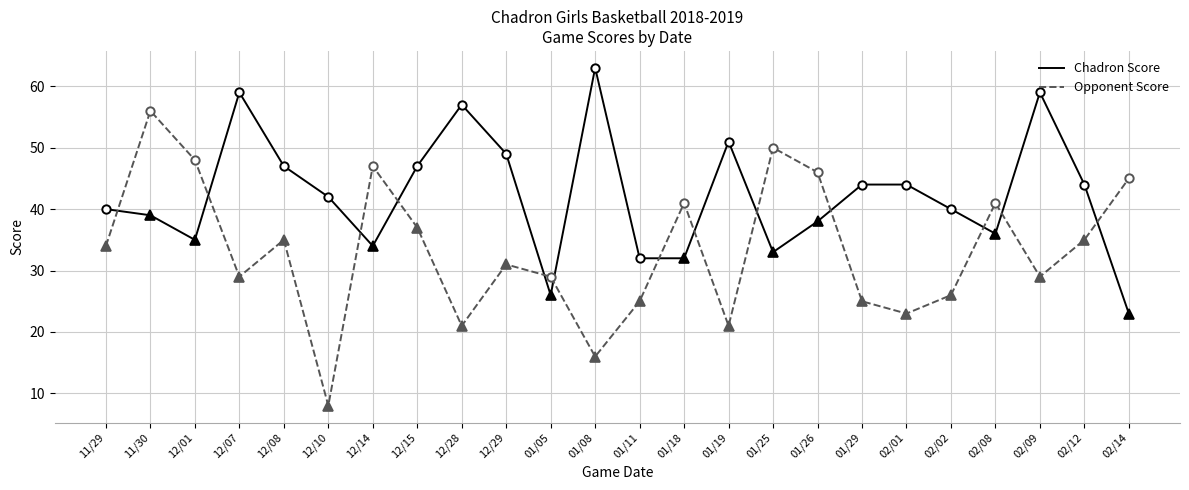

Reading right to left, transcribe all the data shown in this chart.

Chadron Score: 02/14=23	02/12=44	02/09=59	02/08=36	02/02=40	02/01=44	01/29=44	01/26=38	01/25=33	01/19=51	01/18=32	01/11=32	01/08=63	01/05=26	12/29=49	12/28=57	12/15=47	12/14=34	12/10=42	12/08=47	12/07=59	12/01=35	11/30=39	11/29=40
Opponent Score: 02/14=45	02/12=35	02/09=29	02/08=41	02/02=26	02/01=23	01/29=25	01/26=46	01/25=50	01/19=21	01/18=41	01/11=25	01/08=16	01/05=29	12/29=31	12/28=21	12/15=37	12/14=47	12/10=8	12/08=35	12/07=29	12/01=48	11/30=56	11/29=34